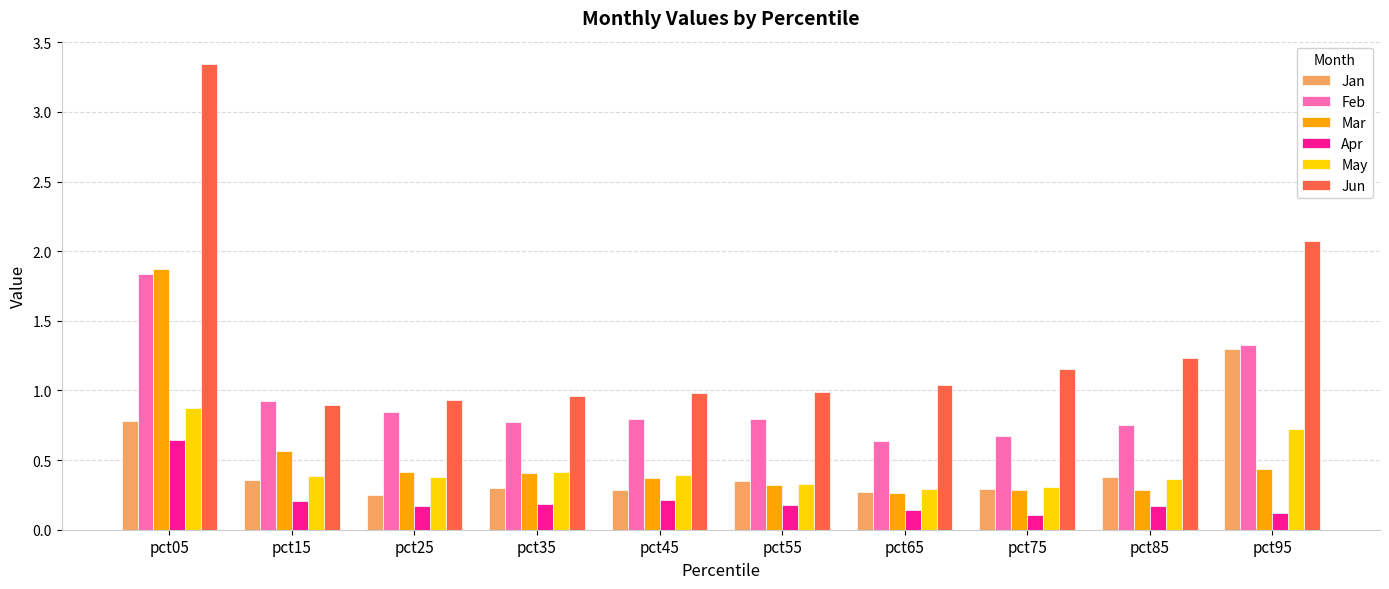

What is the approximate value of Feb at pct95?

1.3